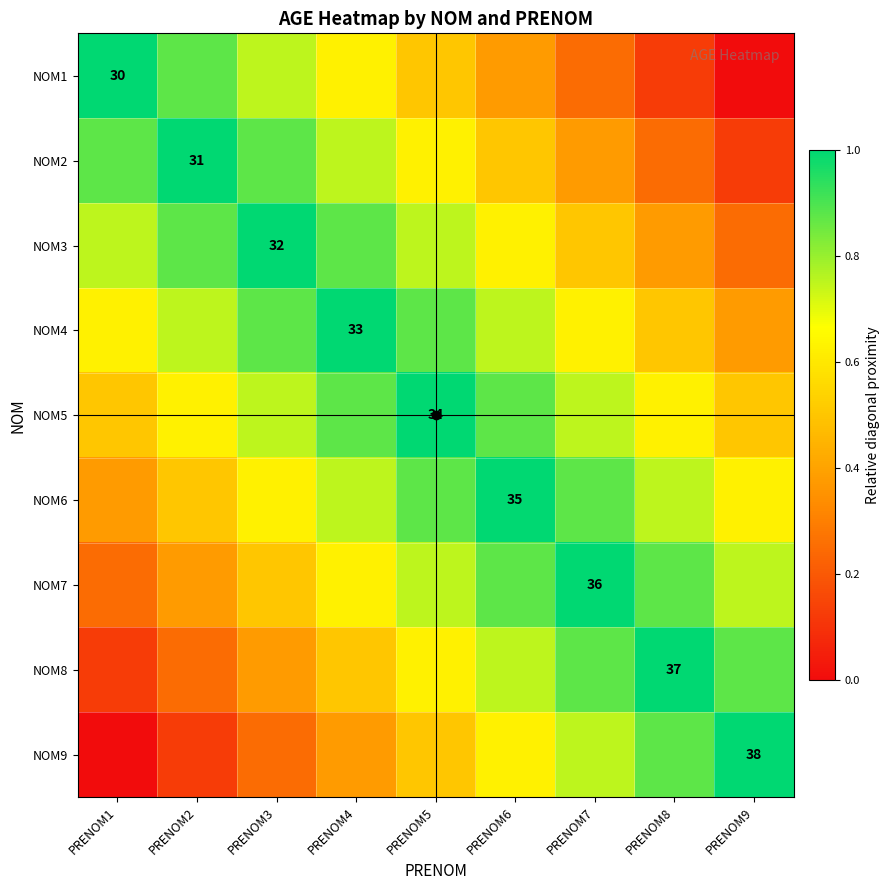

At which category is the sum across all series the highest?

PRENOM5